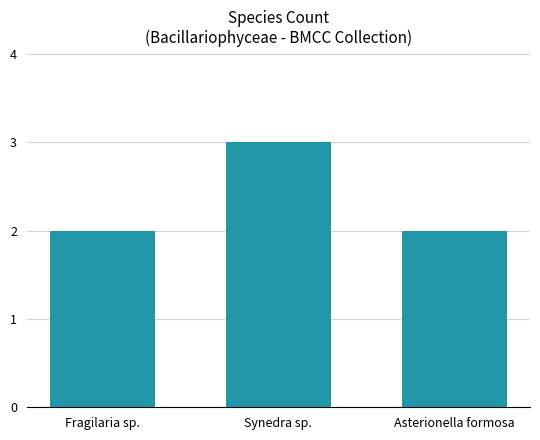

True or false: the data shows 2 at Asterionella formosa.

True